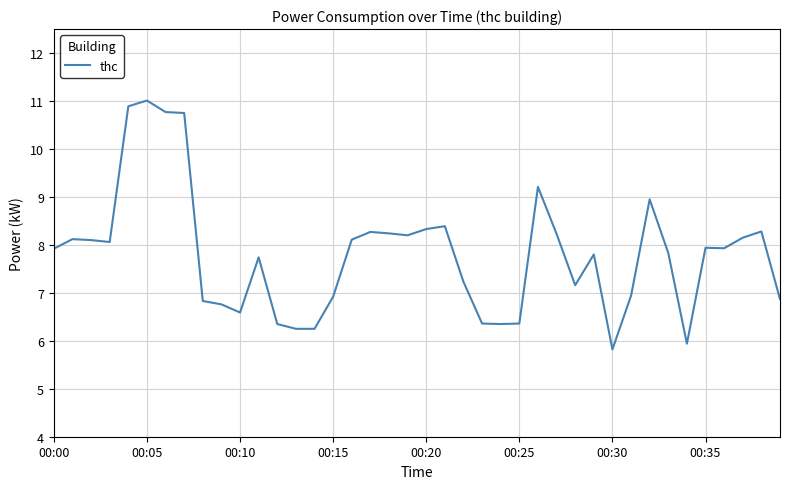

What is the smallest value displayed?

5.8